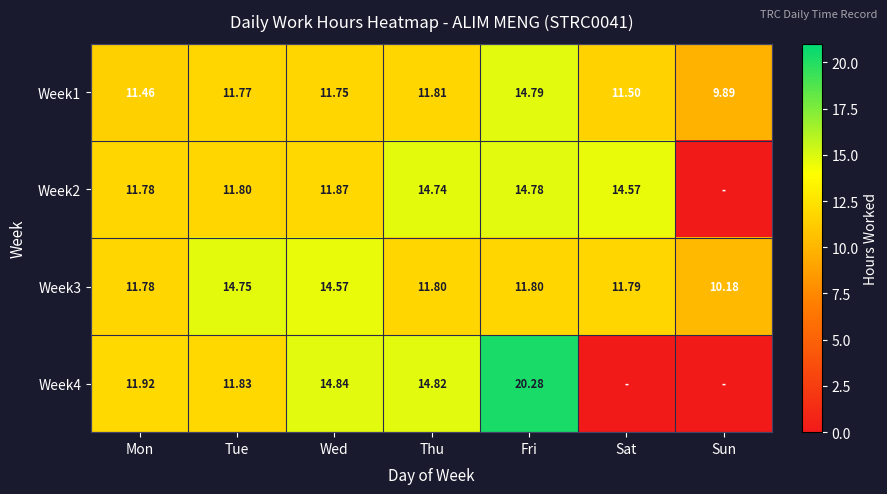

What is the difference between the maximum and minimum values in the Week1 series?

4.9